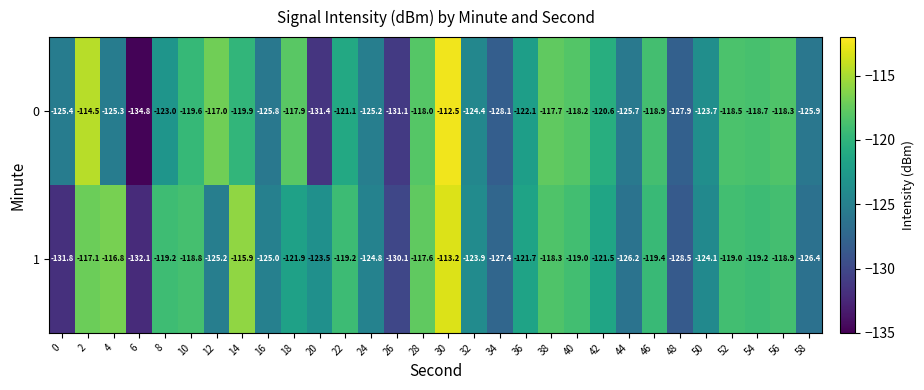

The value of 1 at 2 is -207.1. True or false?

False